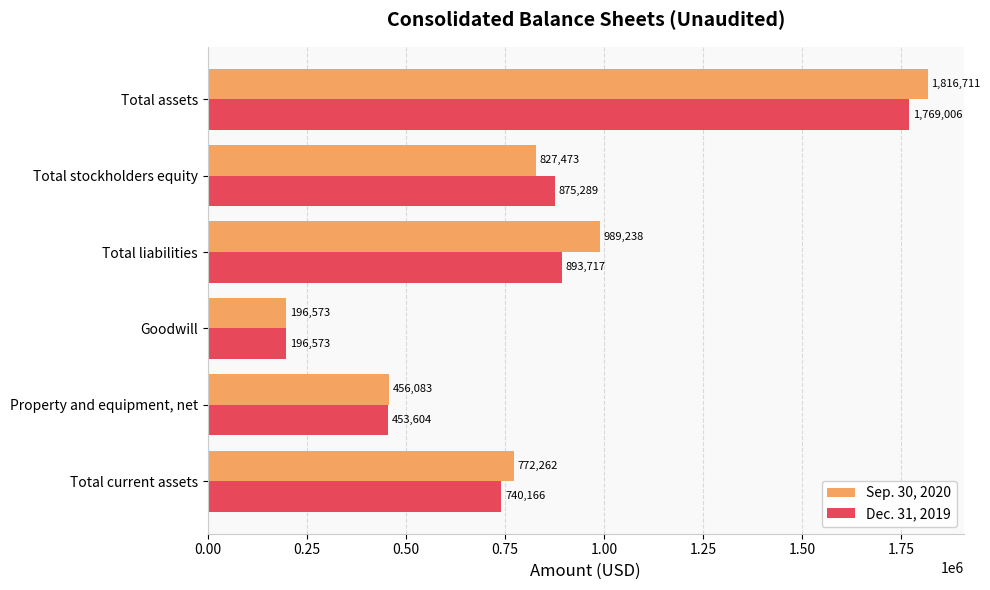

What is the difference between the maximum and second lowest values in the Sep. 30, 2020 series?

1360628